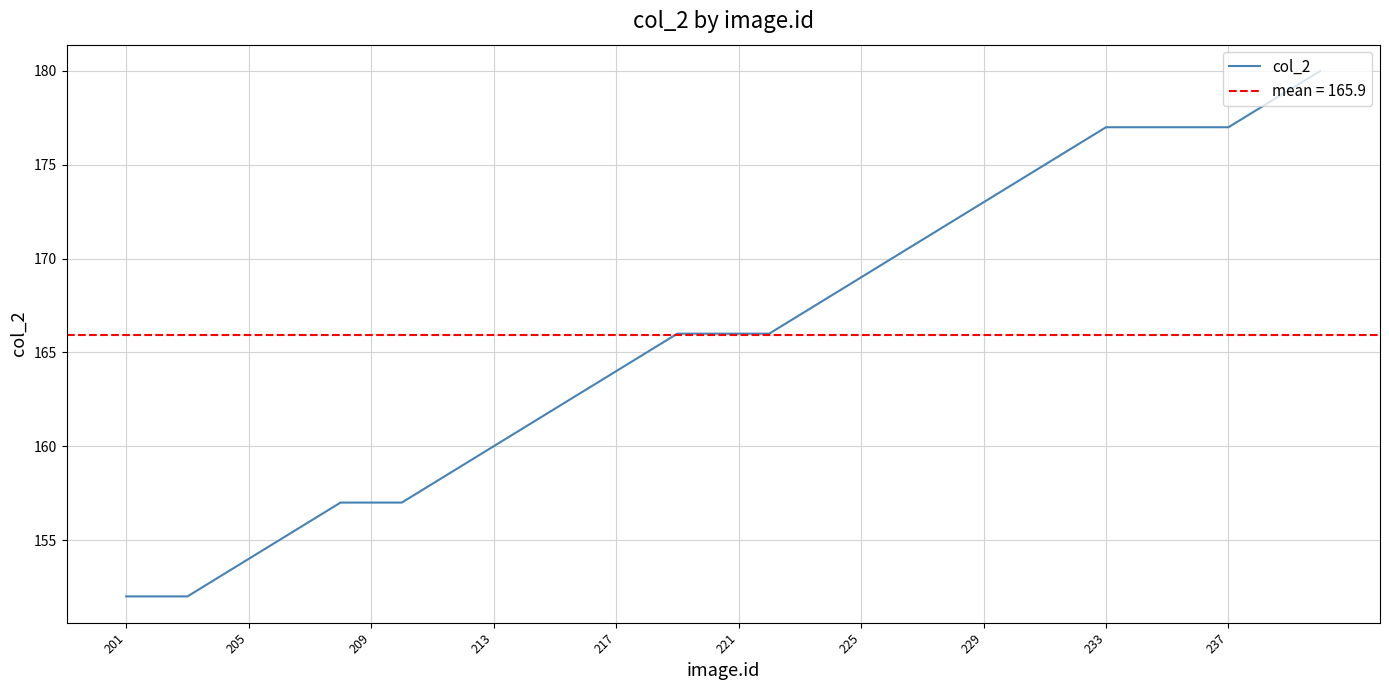

What is the value of the 19th point from the left?

166